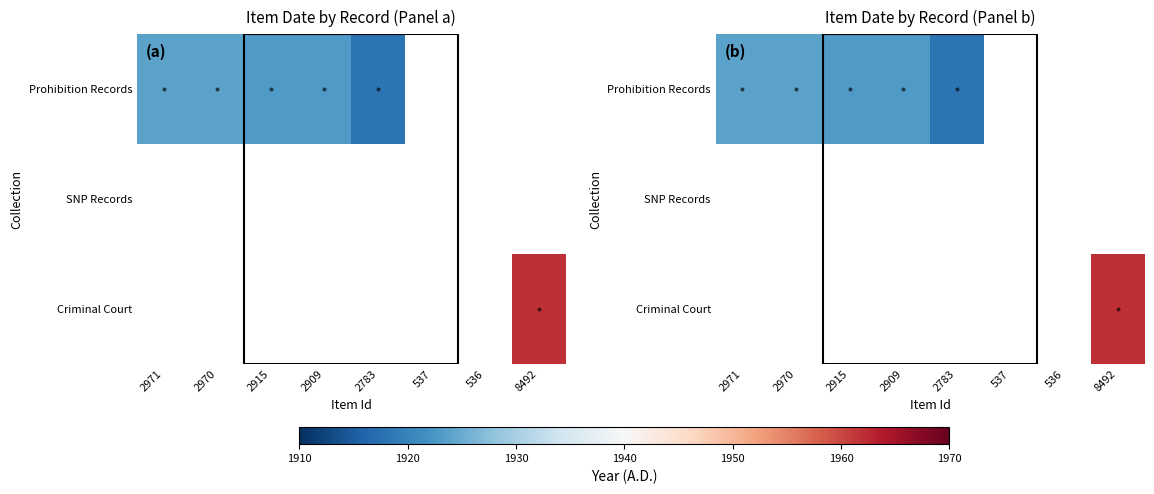

The value of Prohibition Records at 2909 is 2926.6. True or false?

False